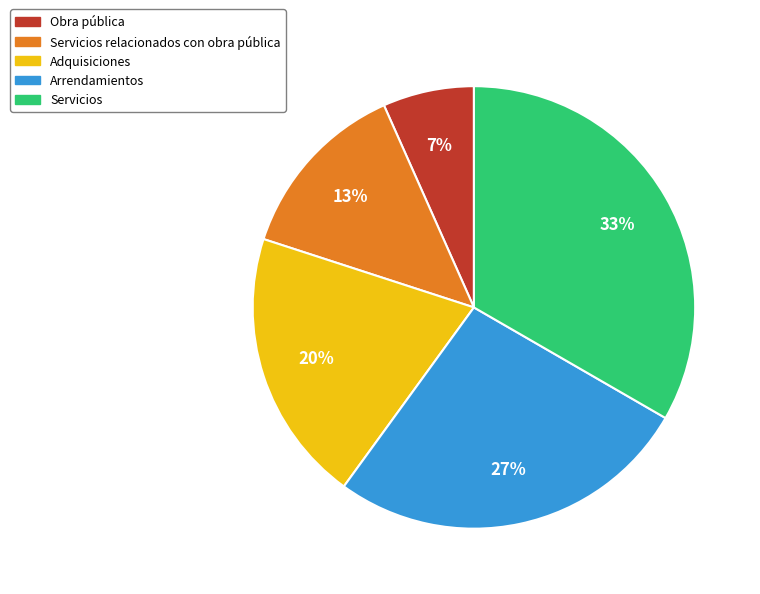

Does any single category account for the majority?

No